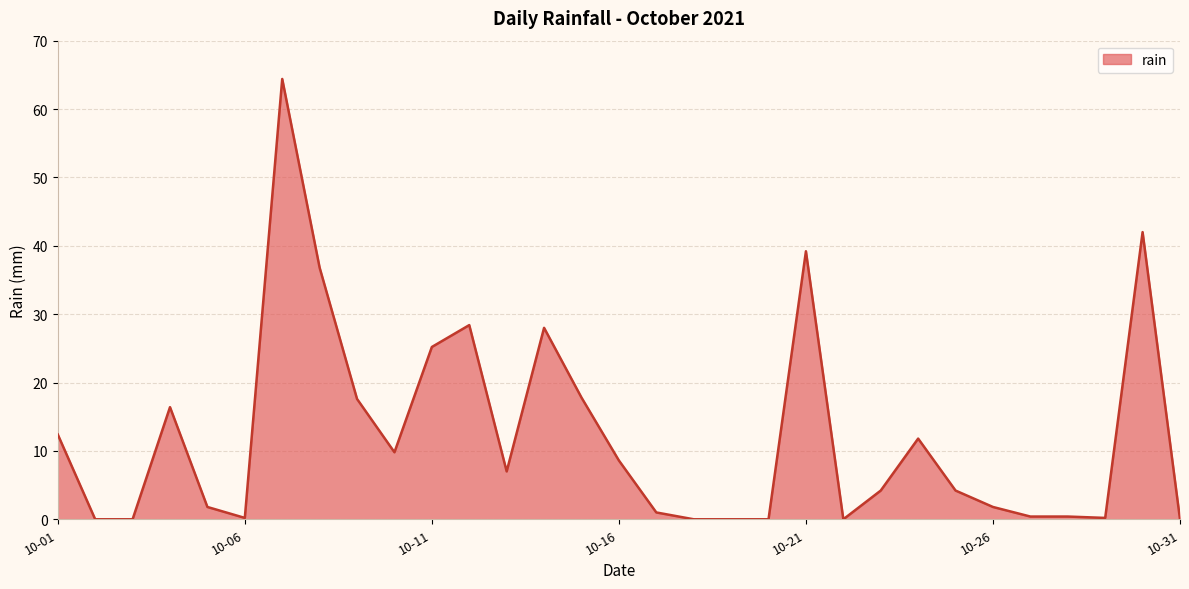

Where is the first local maximum?

2021-10-04